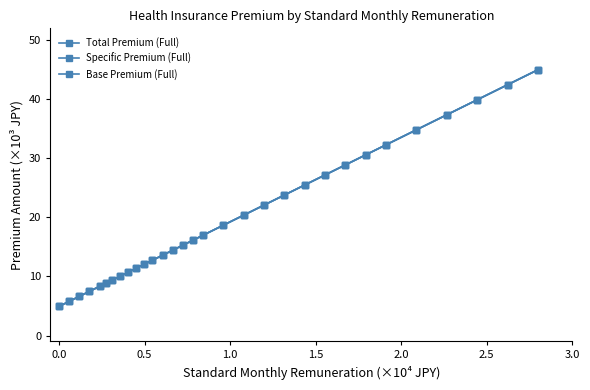

What is the difference between the second highest and second lowest values in the Base Premium (Full) series?

36.7